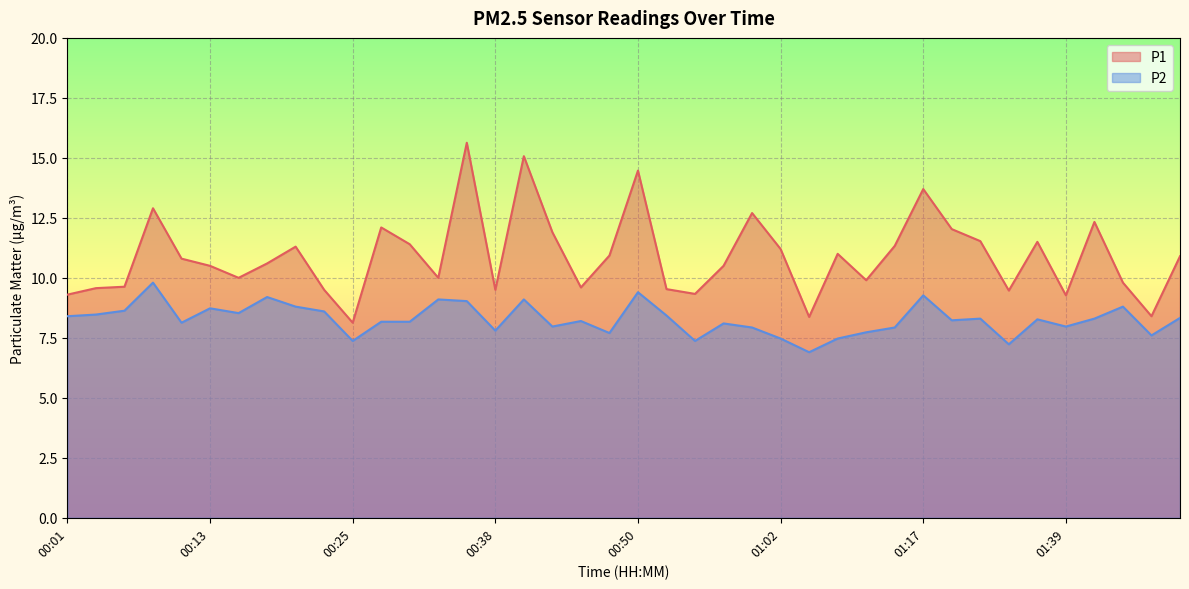

The value of P1 at 01:37 is 11.5. True or false?

True